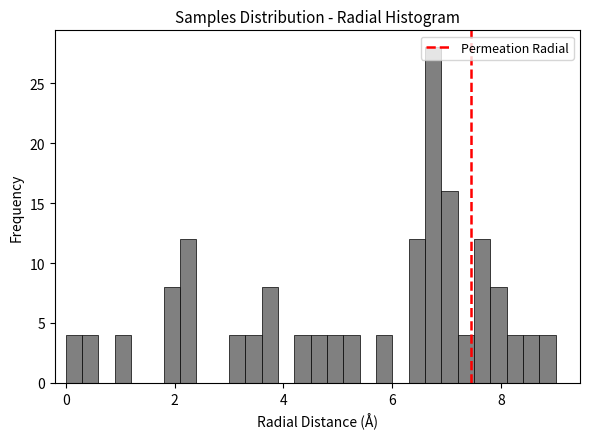

Around what value on the x-axis is the tallest bar? Give the approximate position of its centre, as read against the axis.

6.8